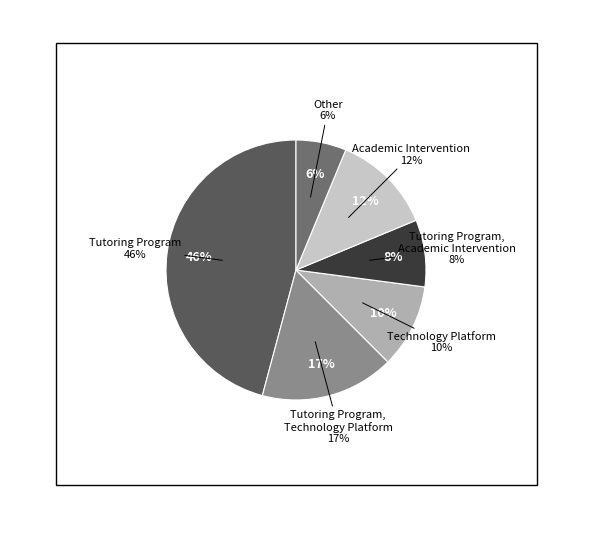

How many slices are in this pie chart?

6